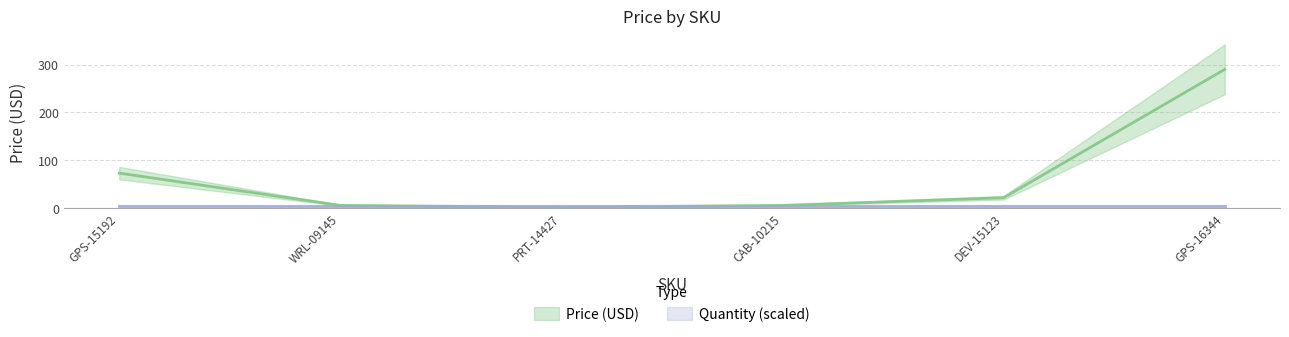

How many values exceed 21?

3